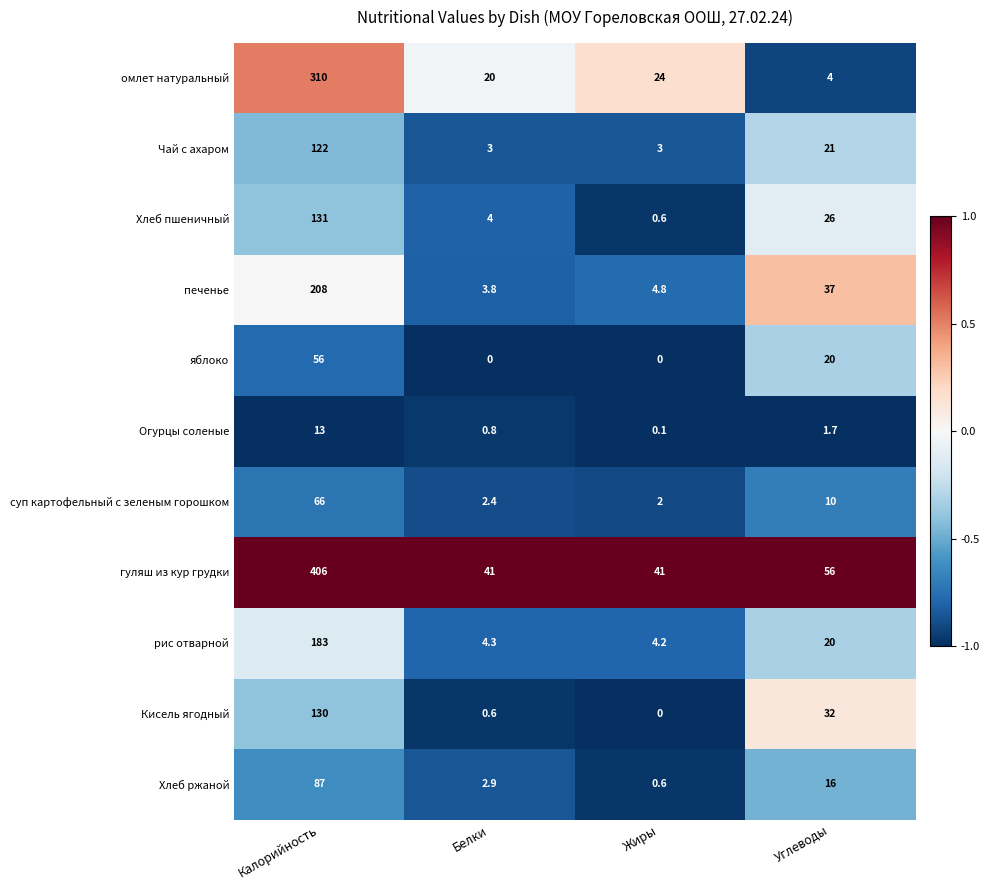

The яблоко series shows 10.0 at Углеводы. True or false?

False